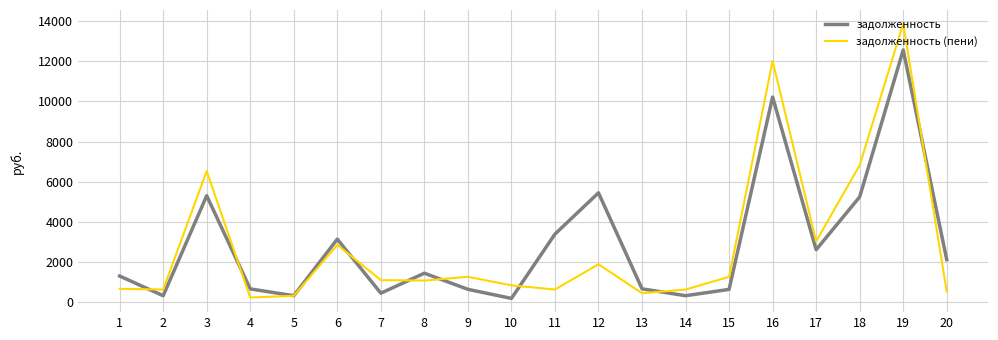

The value of задолженность at 4 is 646.8. True or false?

True